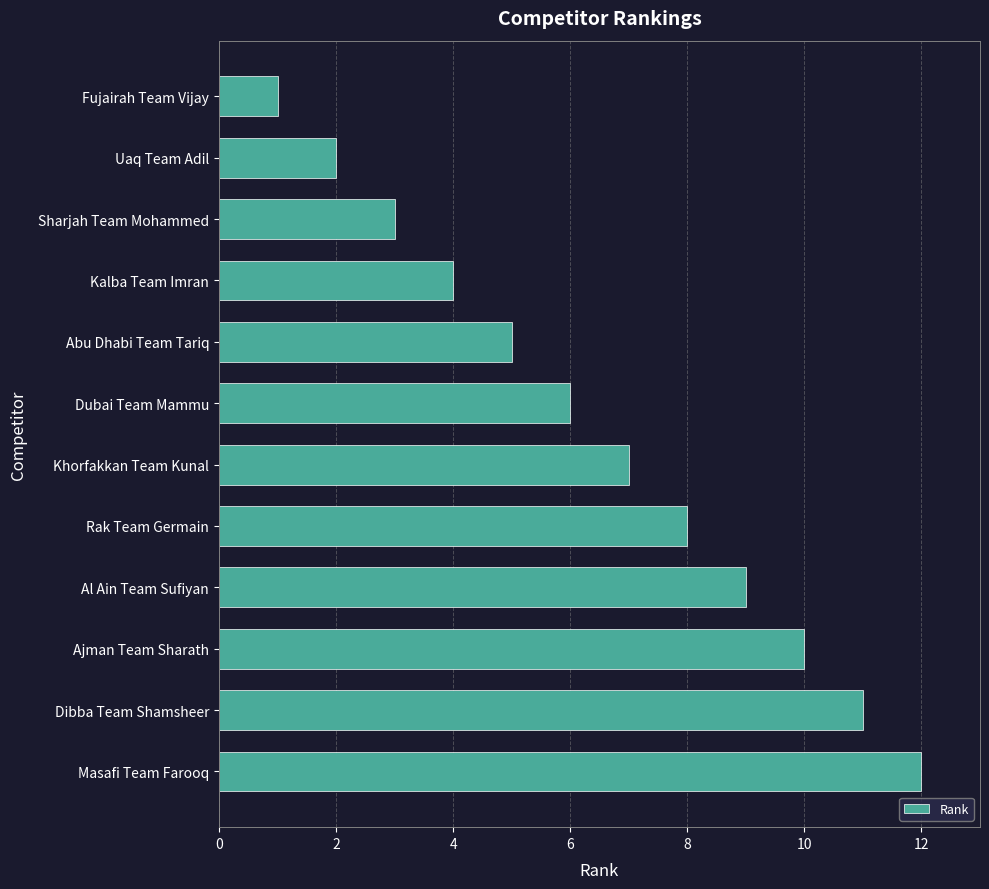

How many data points are less than 7?

6